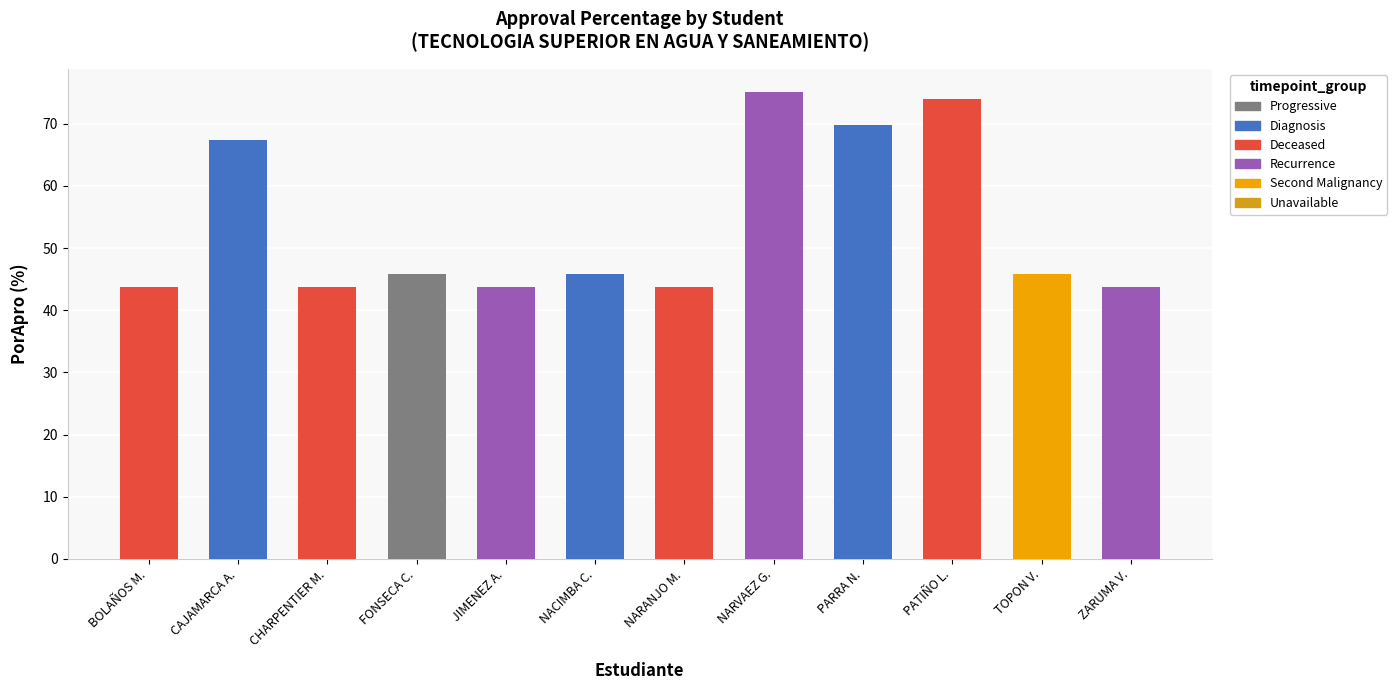

What is the label of the 6th bar from the left?

NACIMBA C.